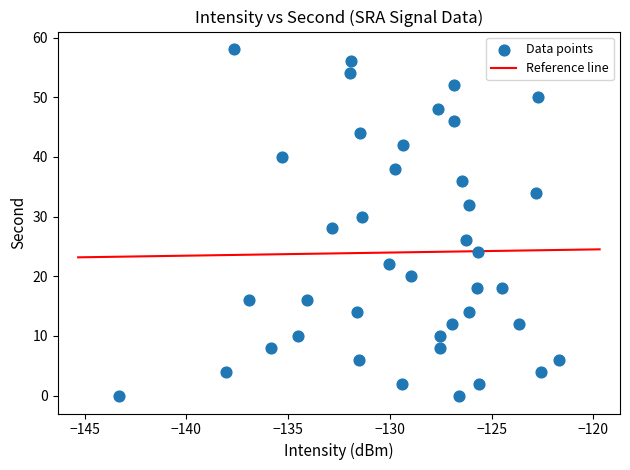

What is the range of Y values (max minus min)?

58